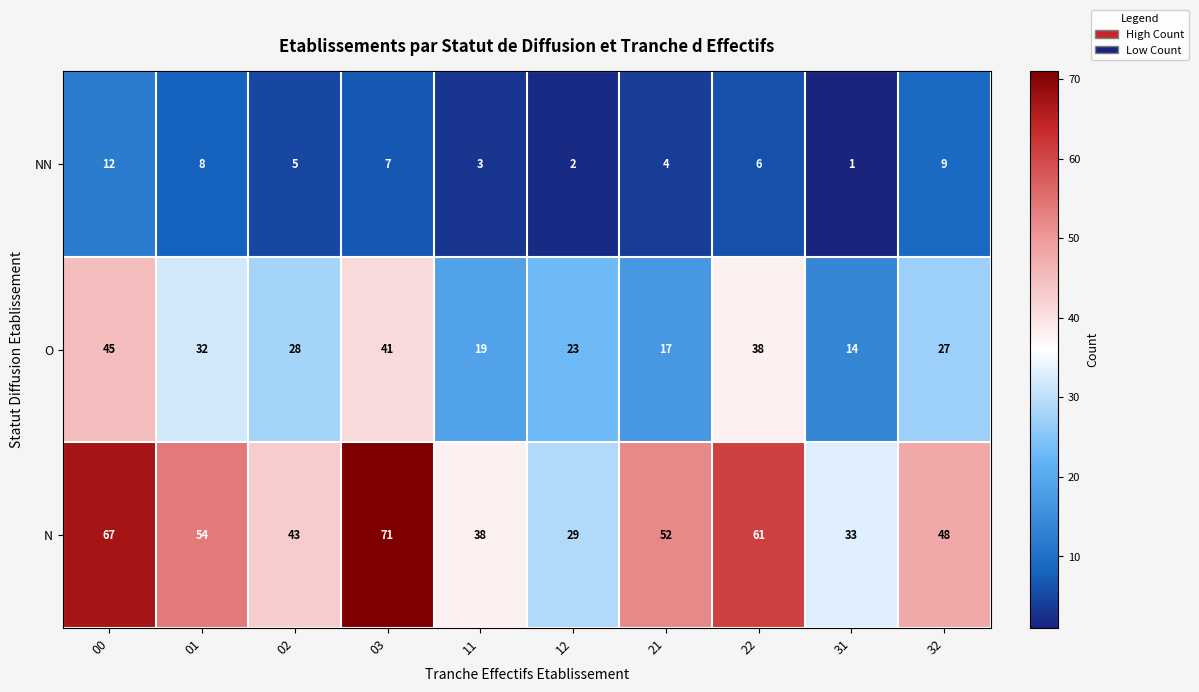

Reading left to right, transcribe all the data shown in this chart.

NN: 12	8	5	7	3	2	4	6	1	9
O: 45	32	28	41	19	23	17	38	14	27
N: 67	54	43	71	38	29	52	61	33	48